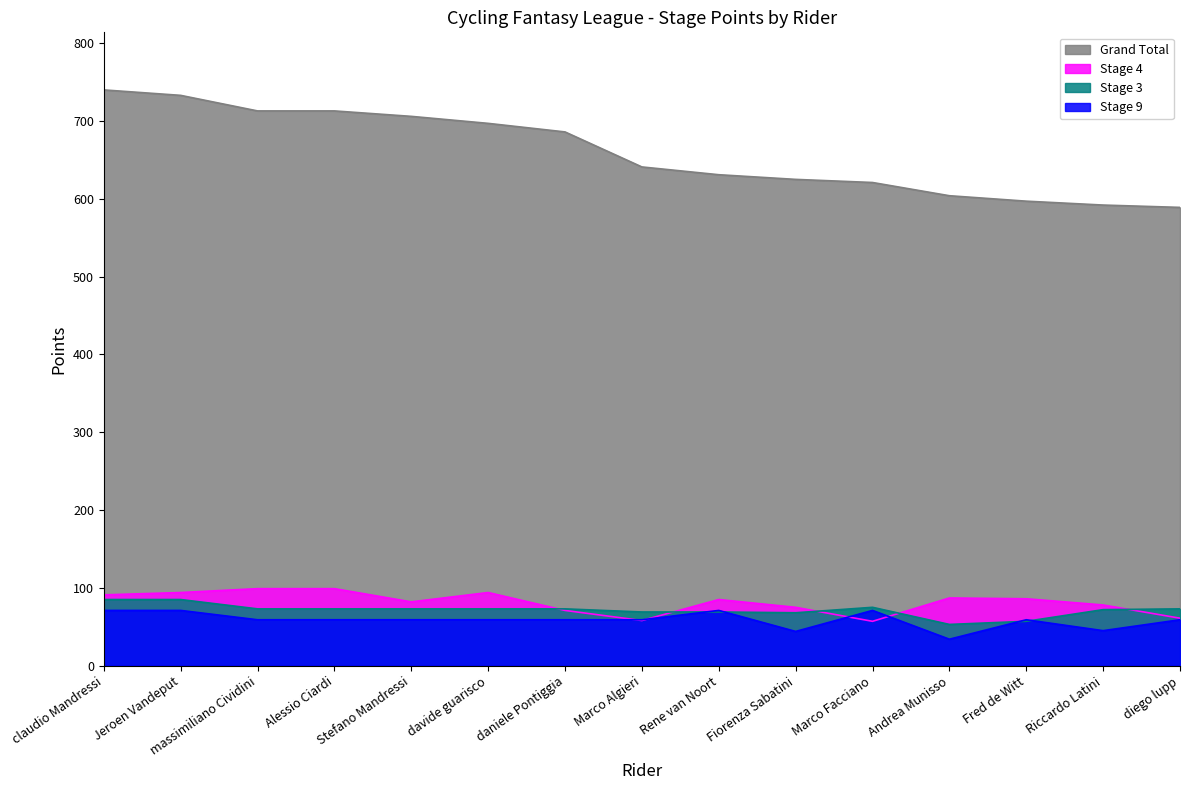

At which category is the sum across all series the highest?

claudio Mandressi